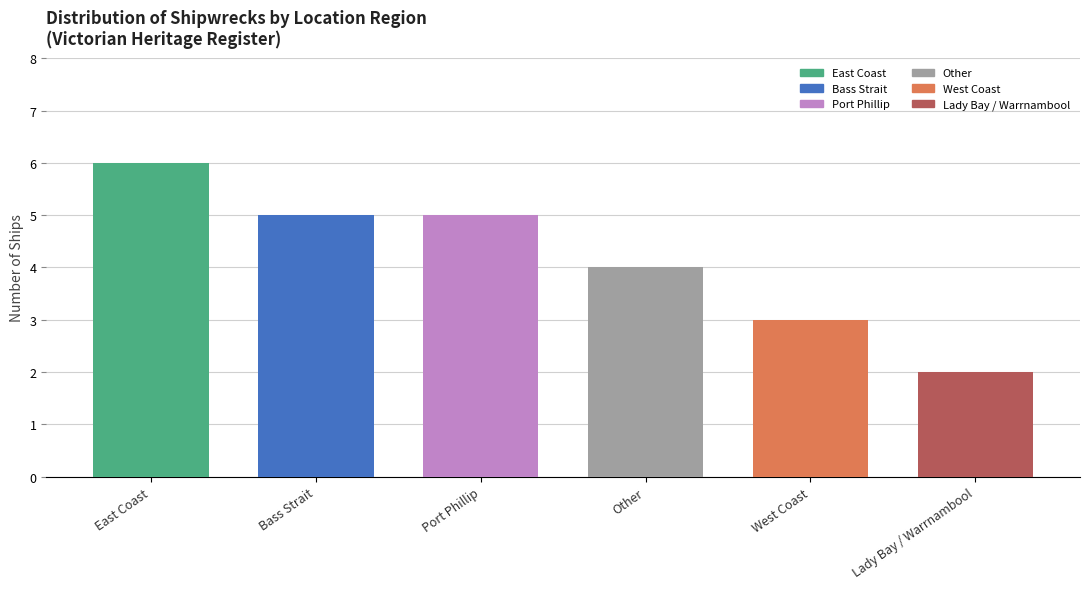

How many data points are above 5?

1